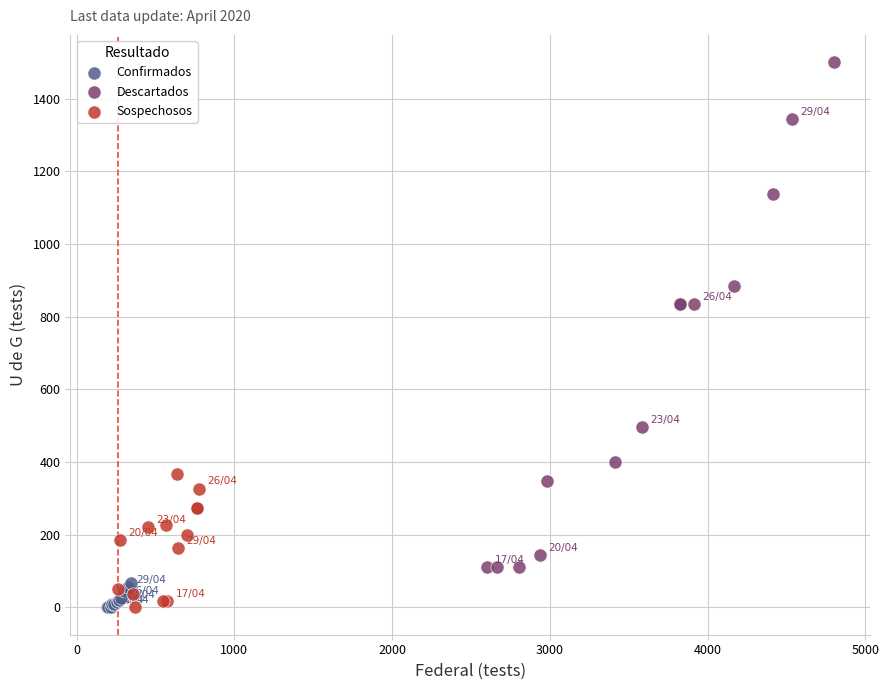

Which series has the widest spread of Y values?

Descartados